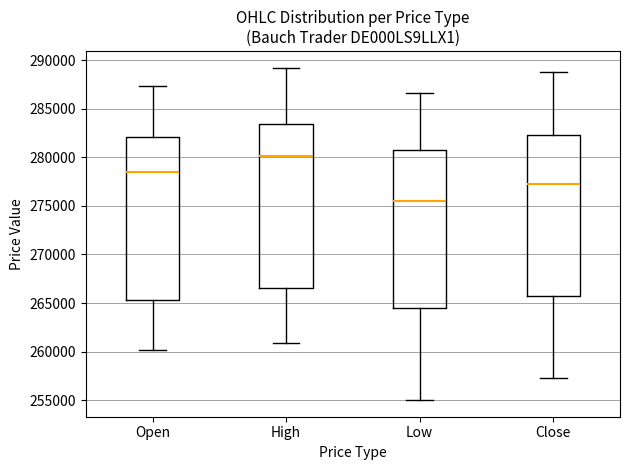

Reading left to right, transcribe this box plot: for each box, give where its median line is, the range the box spans, and where its two whiskers end, as read against the y-axis. The values are not printed on the chart, so give them approximately, as read against the axis.

Open: median 278500, box 265500 to 282000, whiskers 260000 to 287500
High: median 280000, box 266500 to 283500, whiskers 261000 to 289000
Low: median 275500, box 264500 to 281000, whiskers 255000 to 286500
Close: median 277500, box 265500 to 282500, whiskers 257500 to 289000